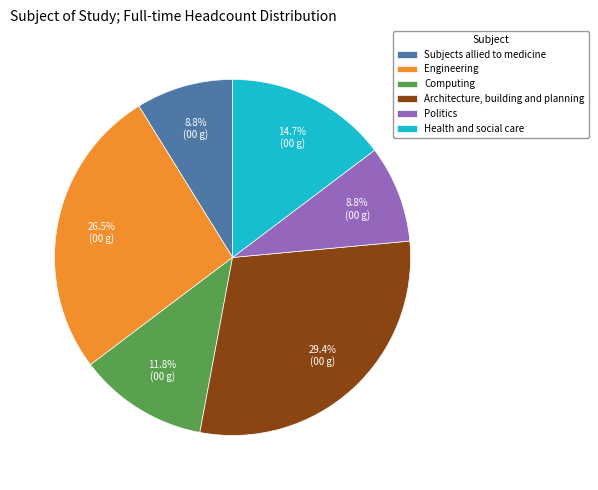

Does any single category account for the majority?

No